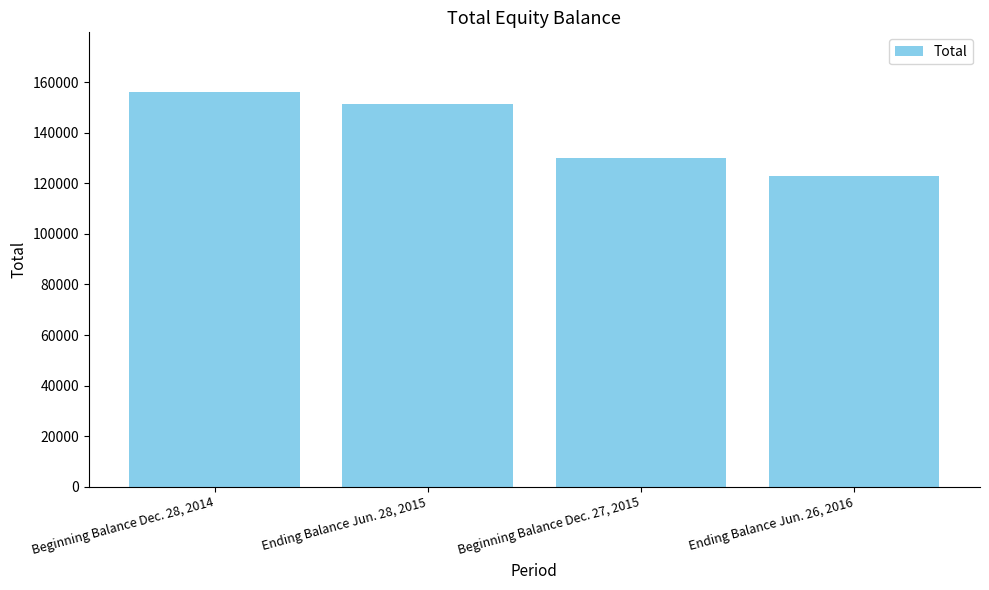

What is the label of the 3rd bar from the left?

Beginning Balance Dec. 27, 2015